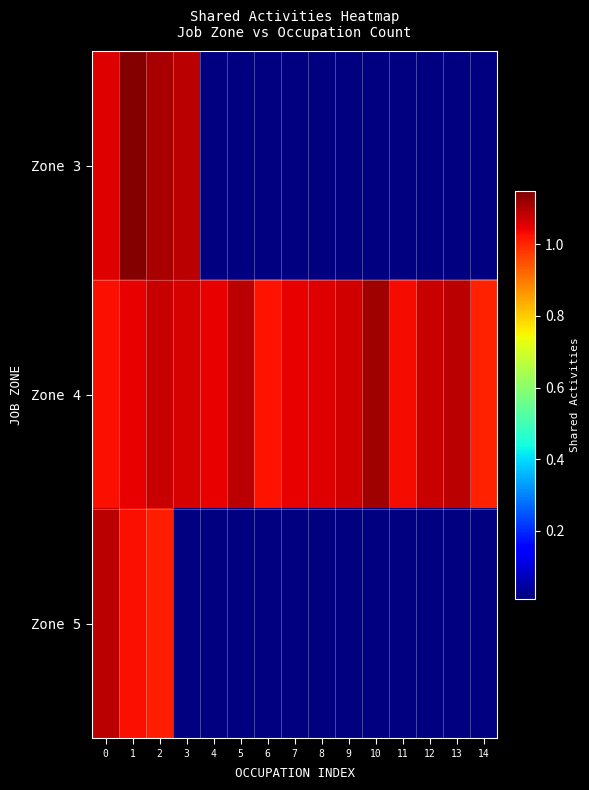

At how many categories does at least one series exceed 0?

15